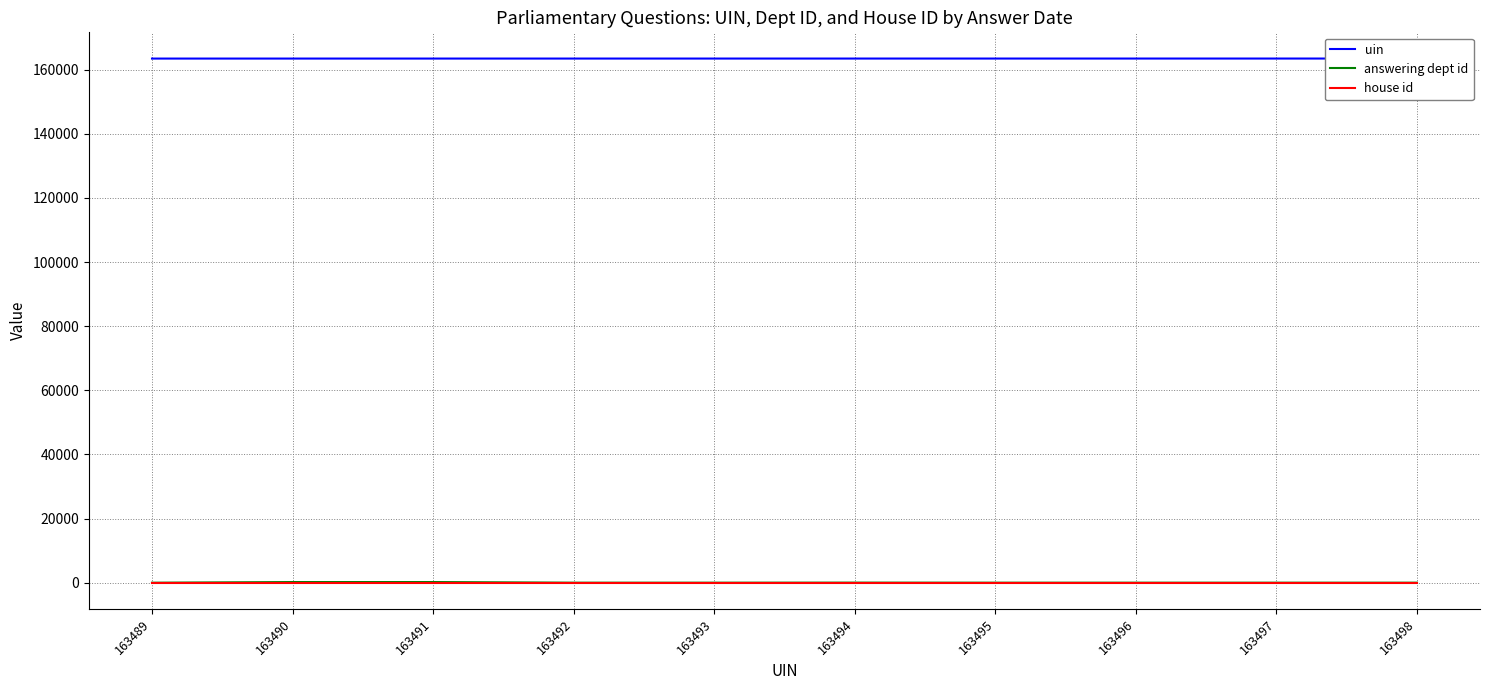

What is the greatest value displayed?

163498